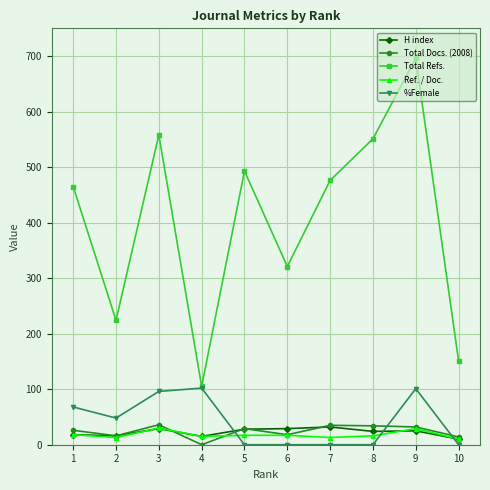

How many intersections are there between Total Docs. (2008) and %Female?

3